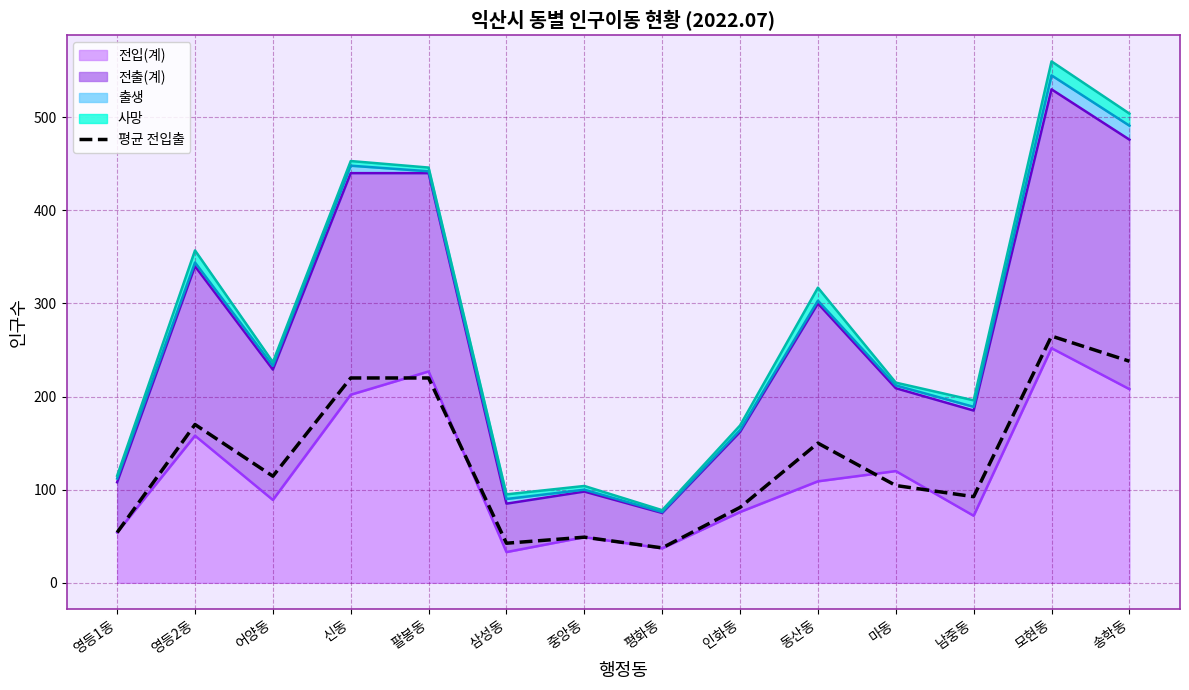

Reading left to right, what are all the values shown in this chart?

54.0	170.0	114.5	220.0	220.0	42.5	49.0	37.5	81.0	150.0	104.5	92.5	265.0	238.0